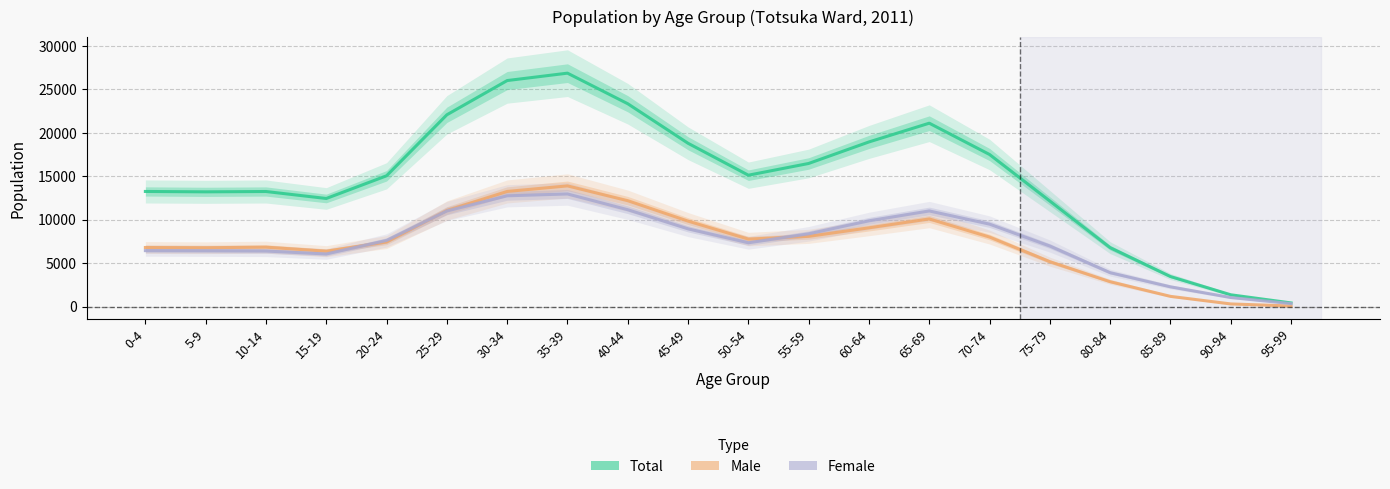

At which category does Female reach its first local peak?

35-39